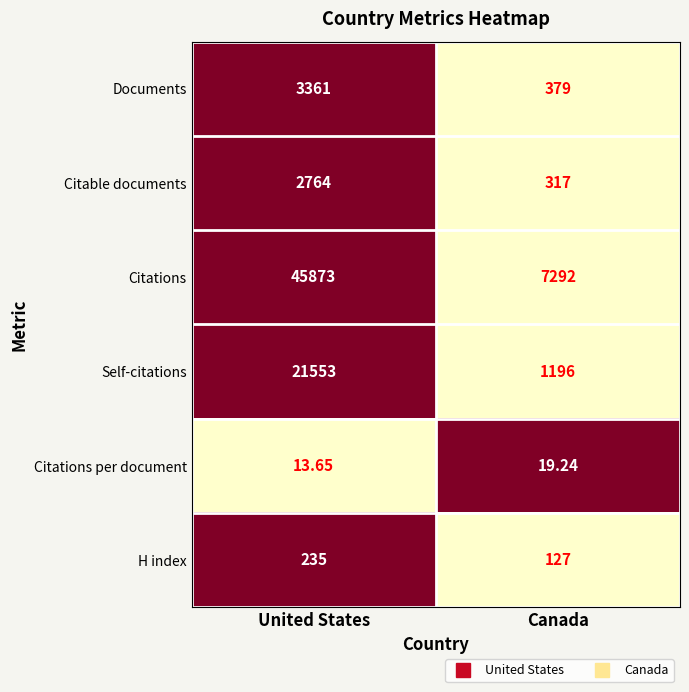

Which series changed the most between United States and Canada?

Citations